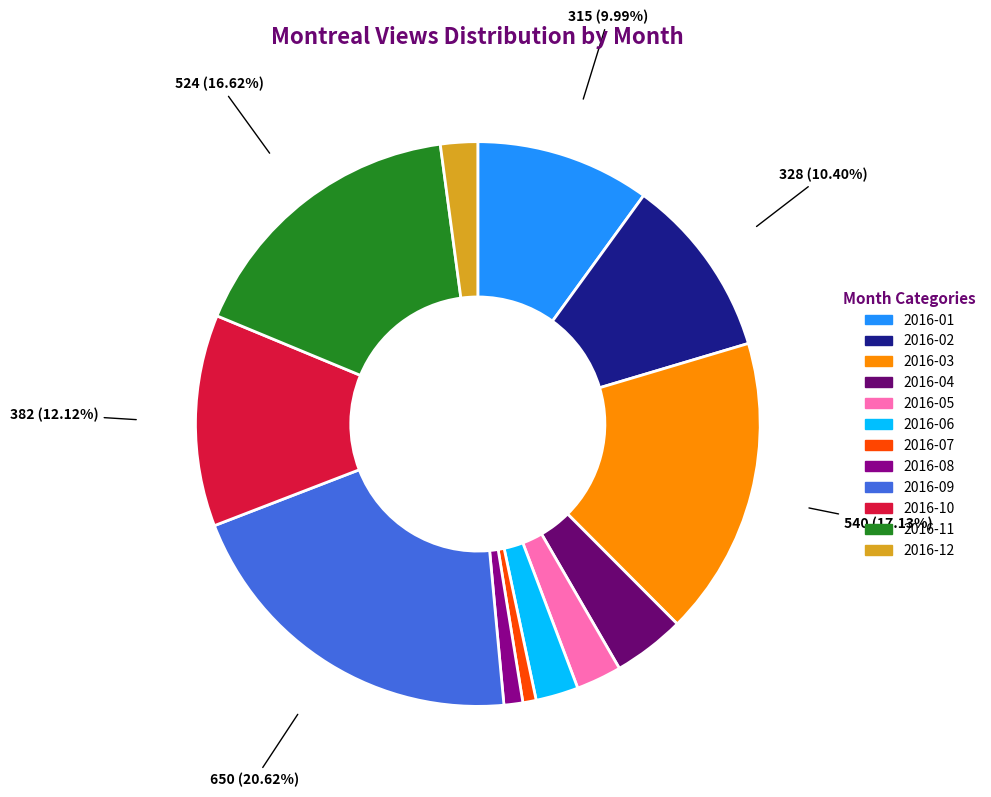

Does 2016-09 represent more than half of the total?

No